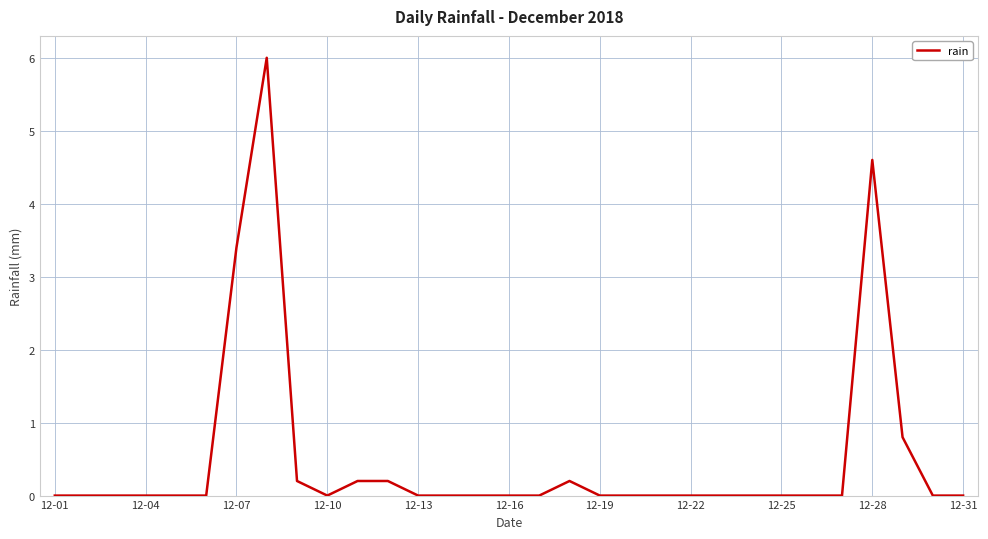

What is the greatest value displayed?

6.0